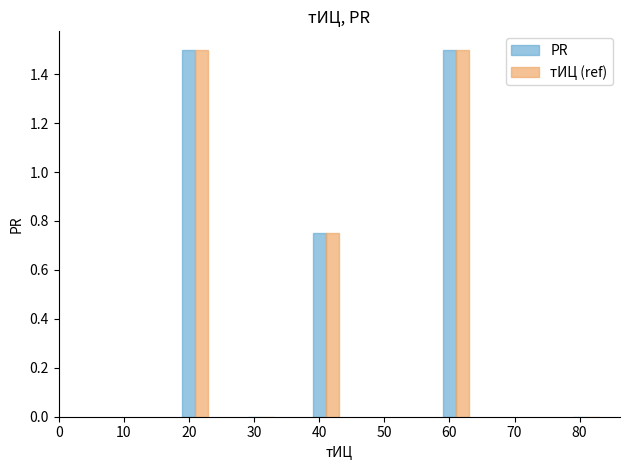

What is the sum of all PR values?

3.8